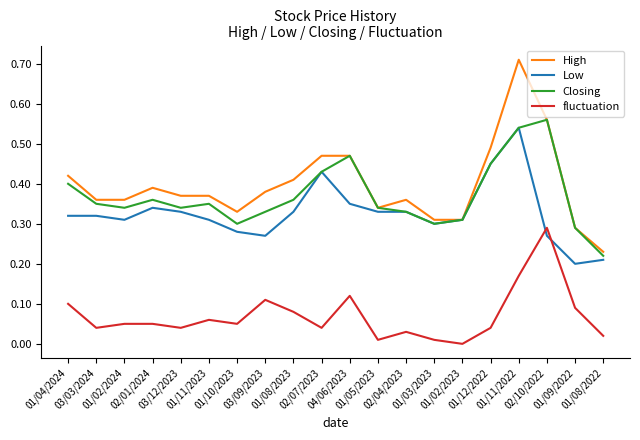

Which series has the widest spread of values?

High